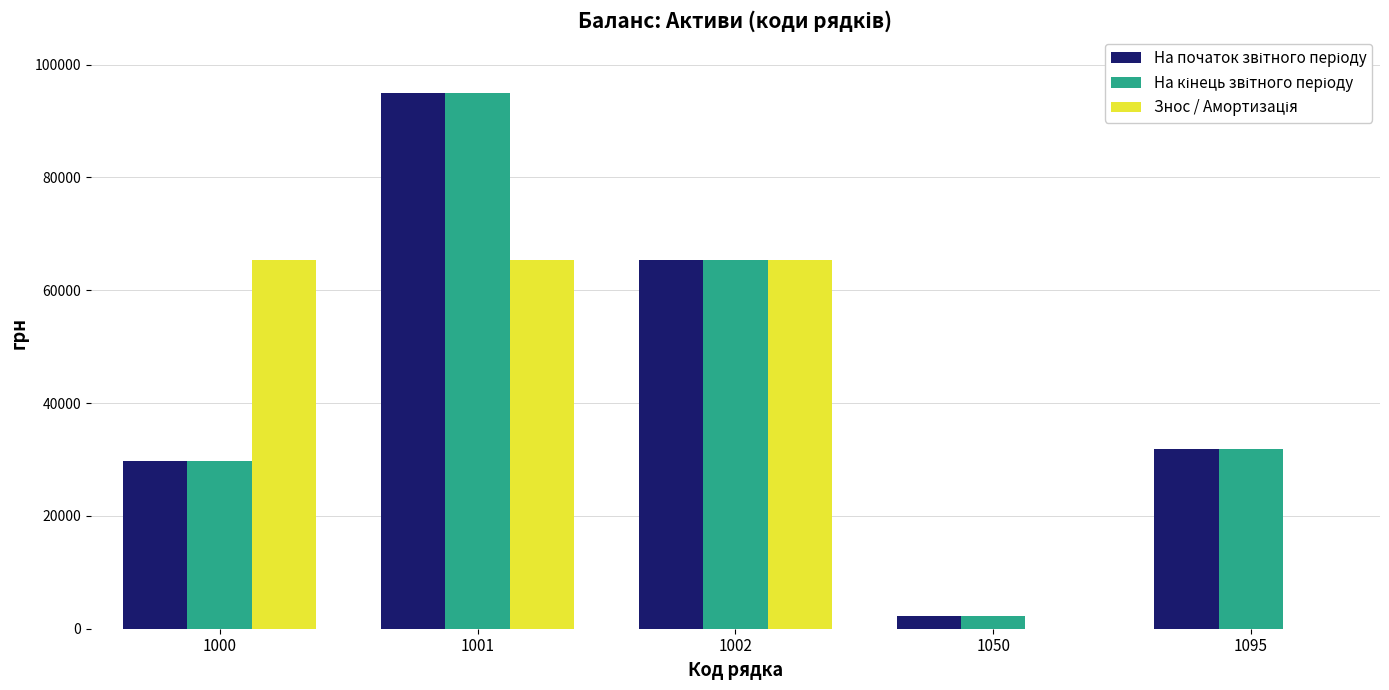

At which category is the sum across all series the highest?

1001